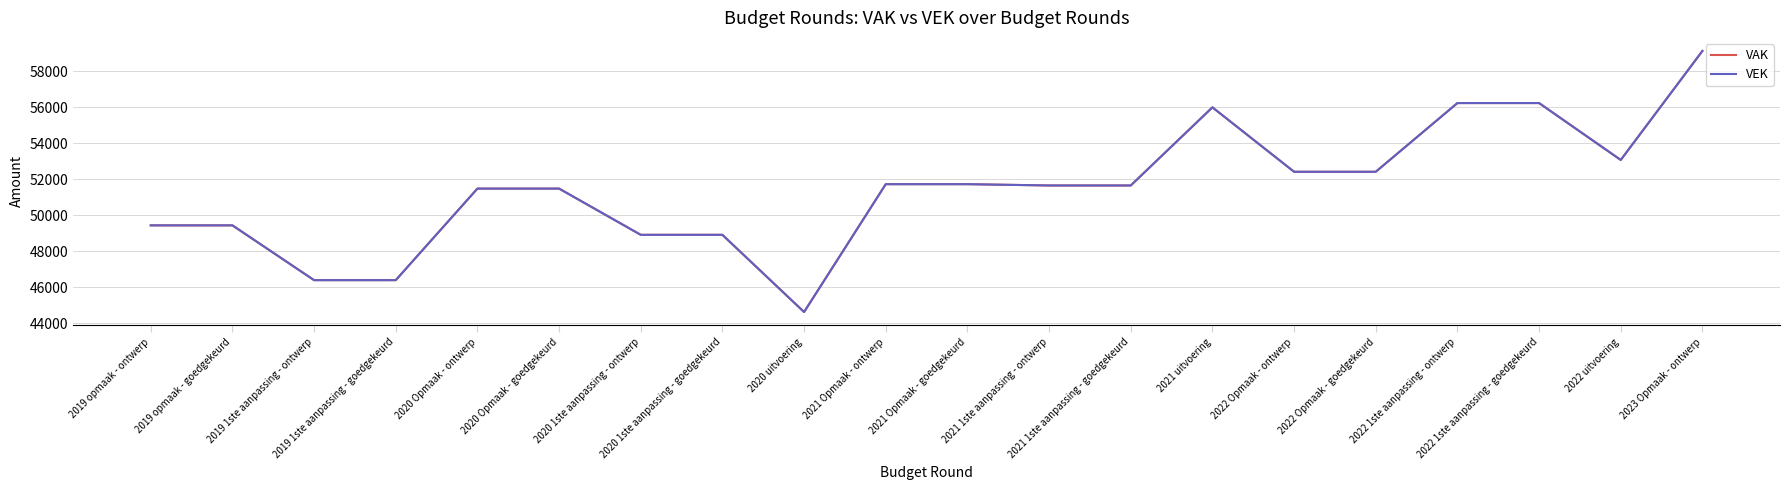

At which category is the sum across all series the highest?

2023 Opmaak - ontwerp